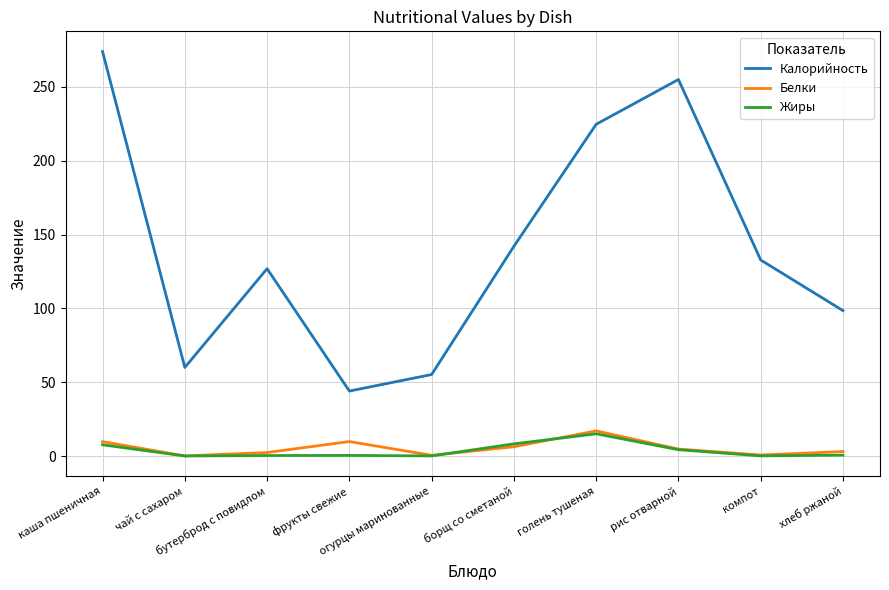

How many lines are shown in the chart?

3